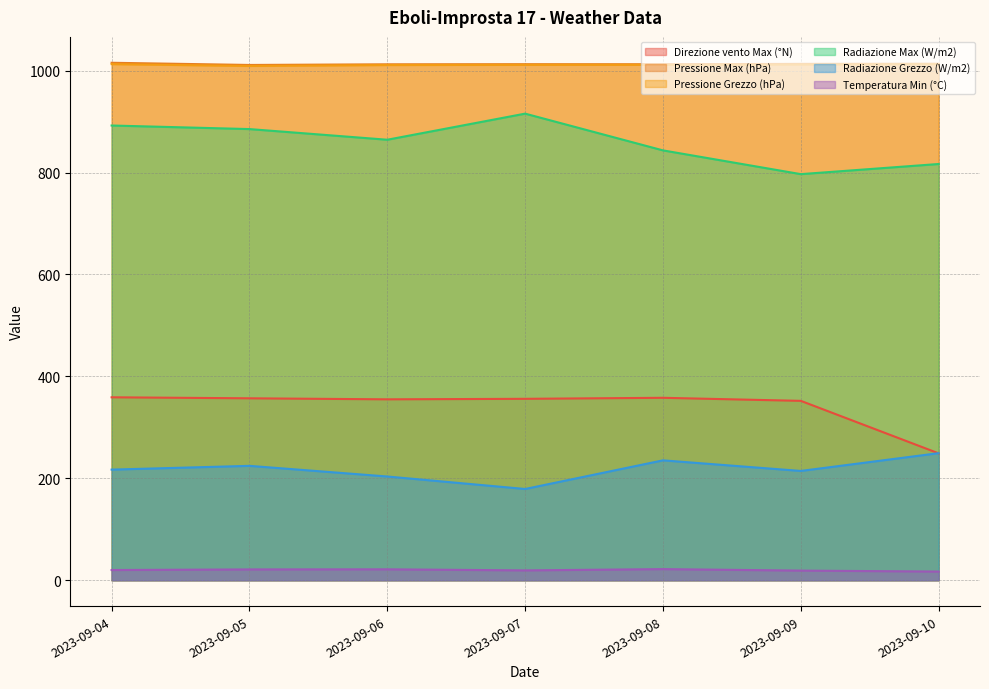

True or false: Pressione Max (hPa) and Radiazione Grezzo (W/m2) cross at least once.

False